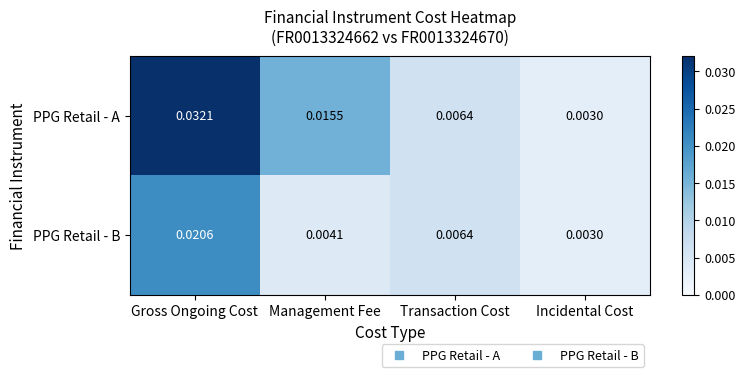

Between Gross Ongoing Cost and Incidental Cost, which series saw the biggest shift?

PPG Retail - A